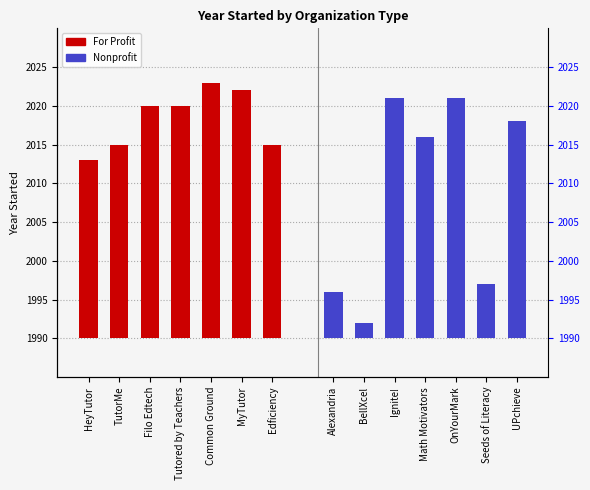

How many categories are shown in the chart?

7